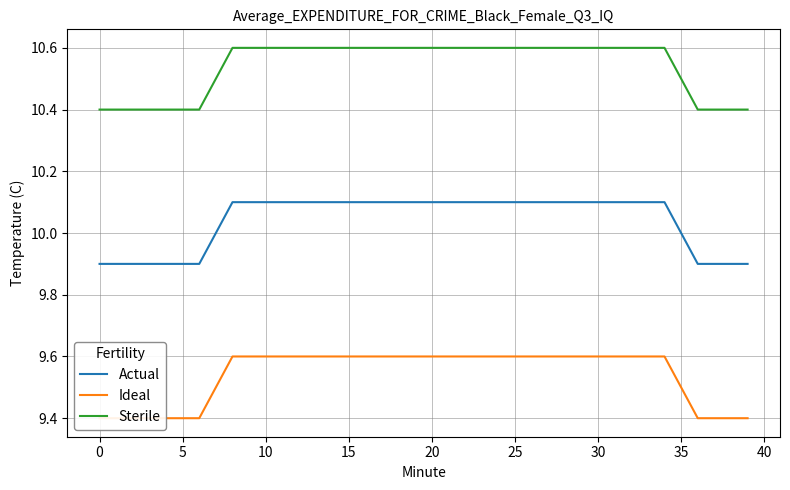

True or false: Sterile and Actual intersect in this chart.

False